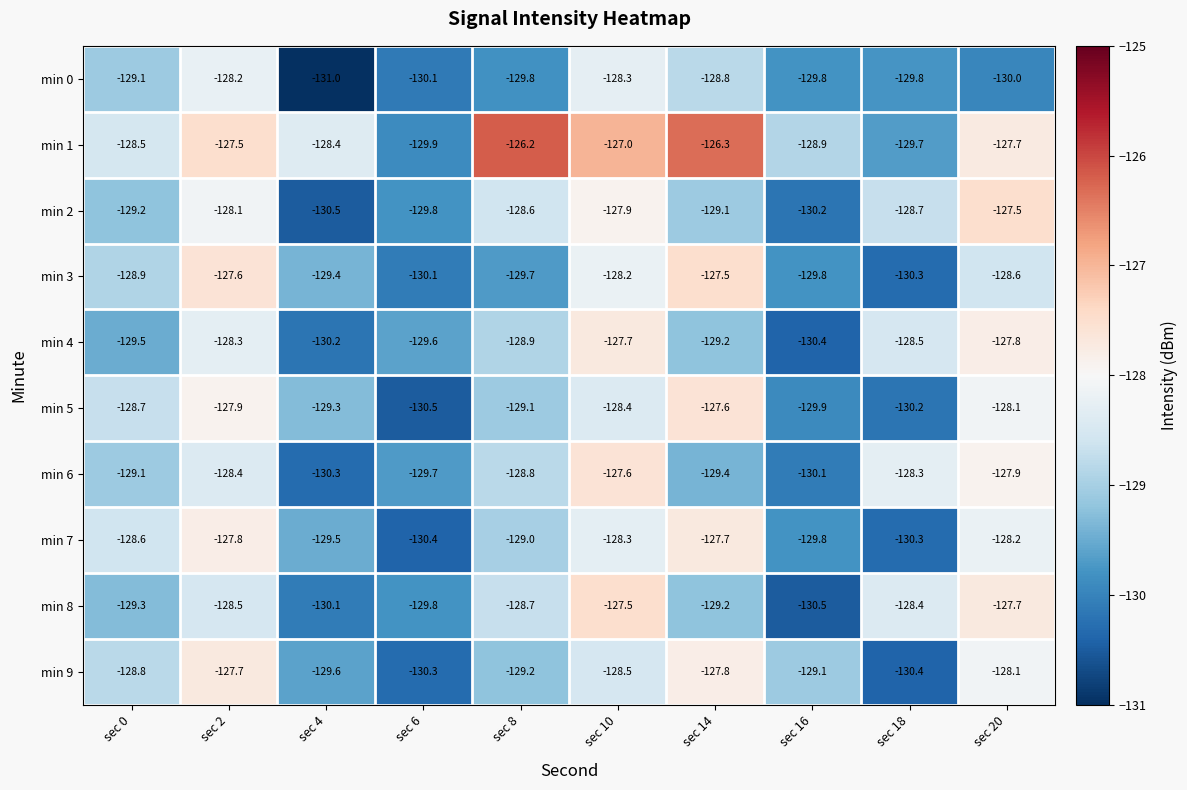

Is the value of min 2 at sec 6 greater than the value of min 6 at sec 10?

No